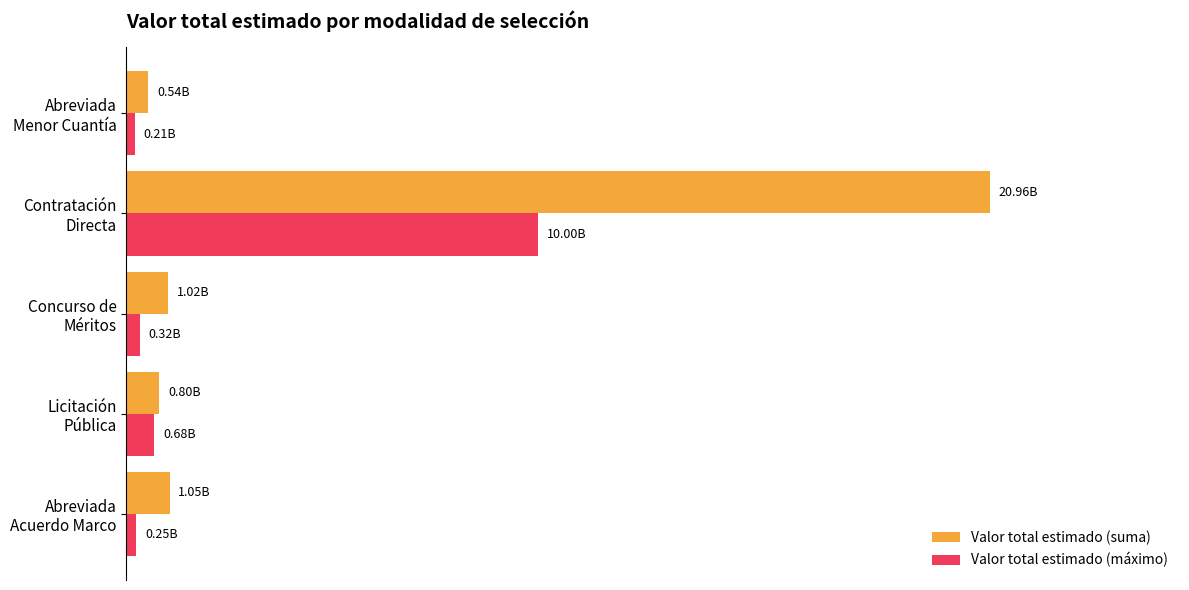

What are all the series names shown in the legend?

Valor total estimado (suma), Valor total estimado (máximo)